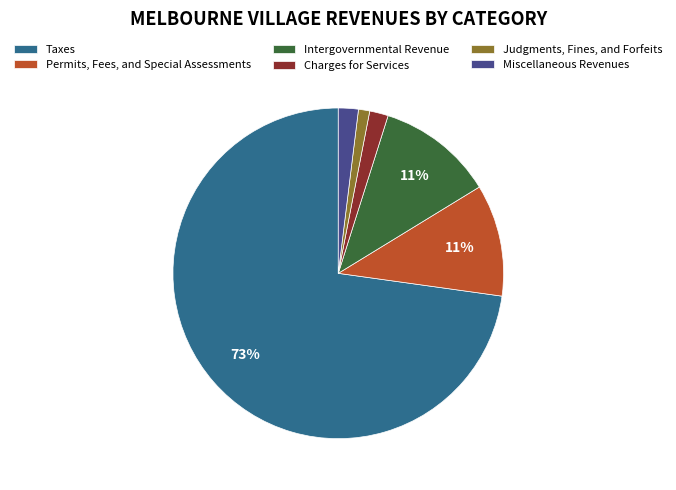

Between Judgments, Fines, and Forfeits and Charges for Services, which is larger?

Charges for Services